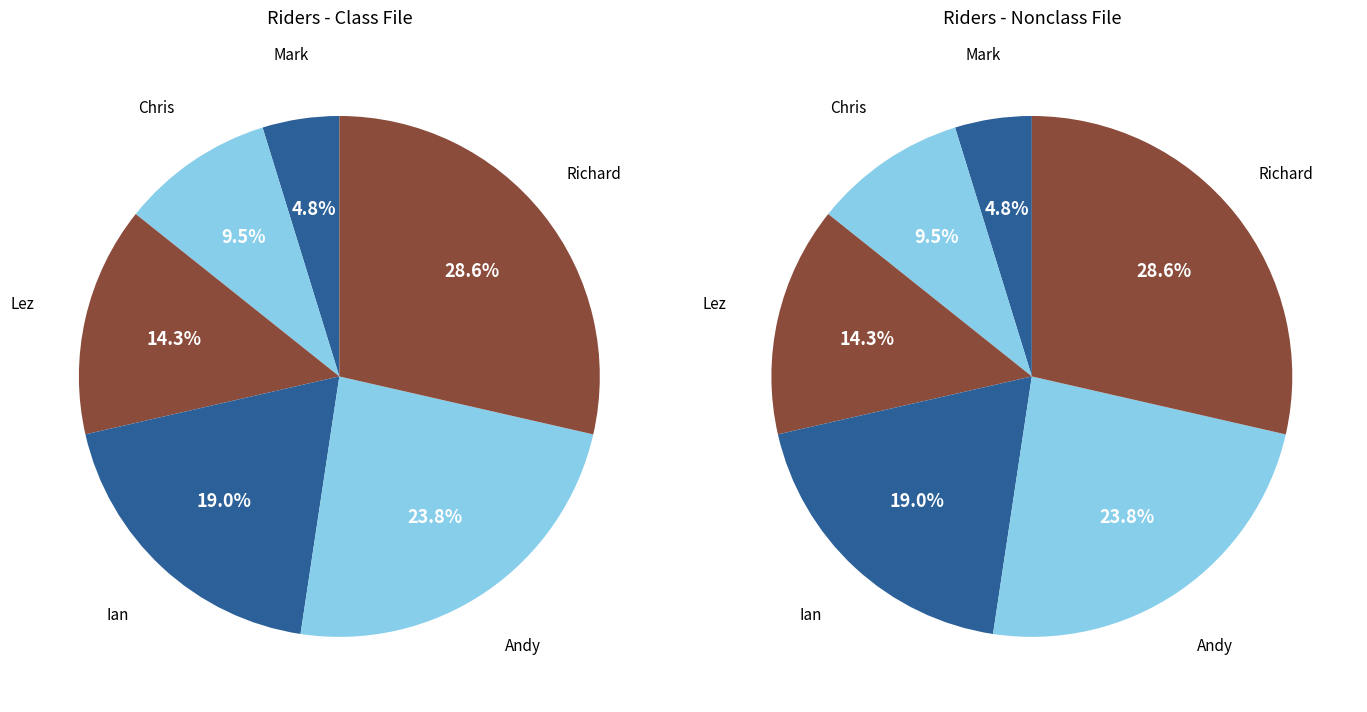

The Andy slice represents 11% of the pie. True or false?

False